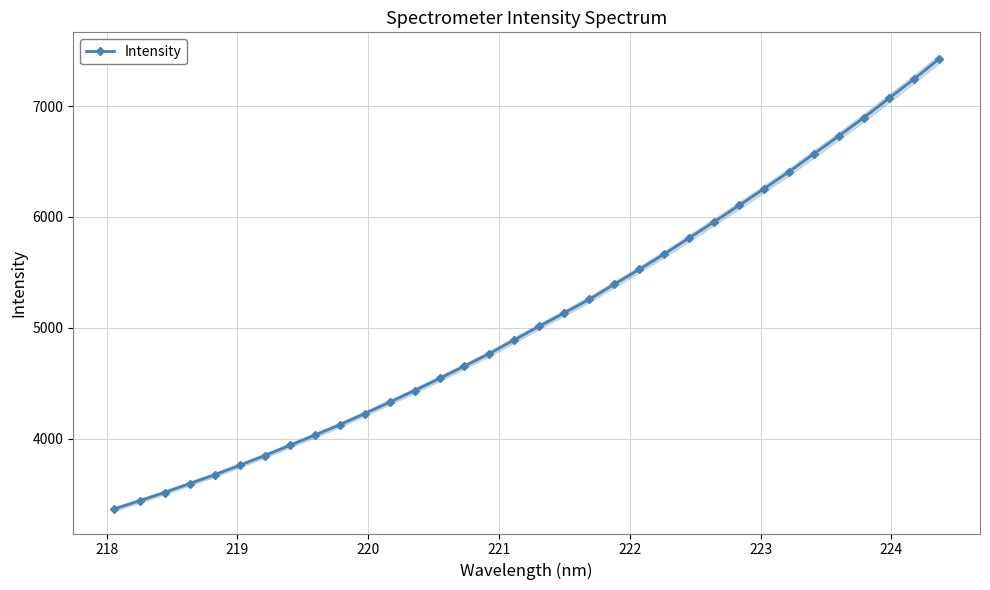

Is this an area chart (filled region under the line)?

No